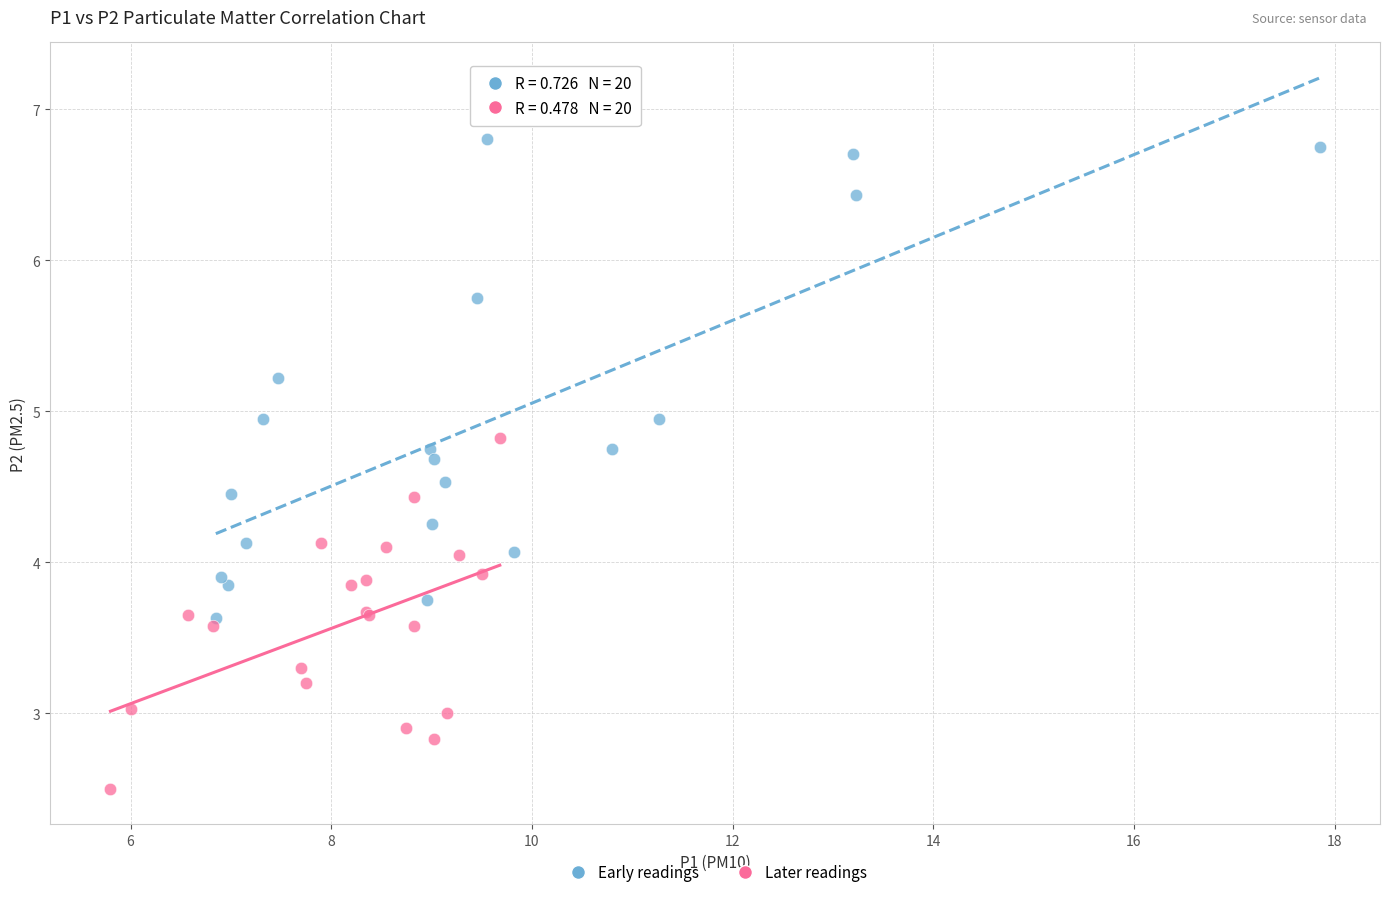

Which series contains the lowest Y value?

Later readings